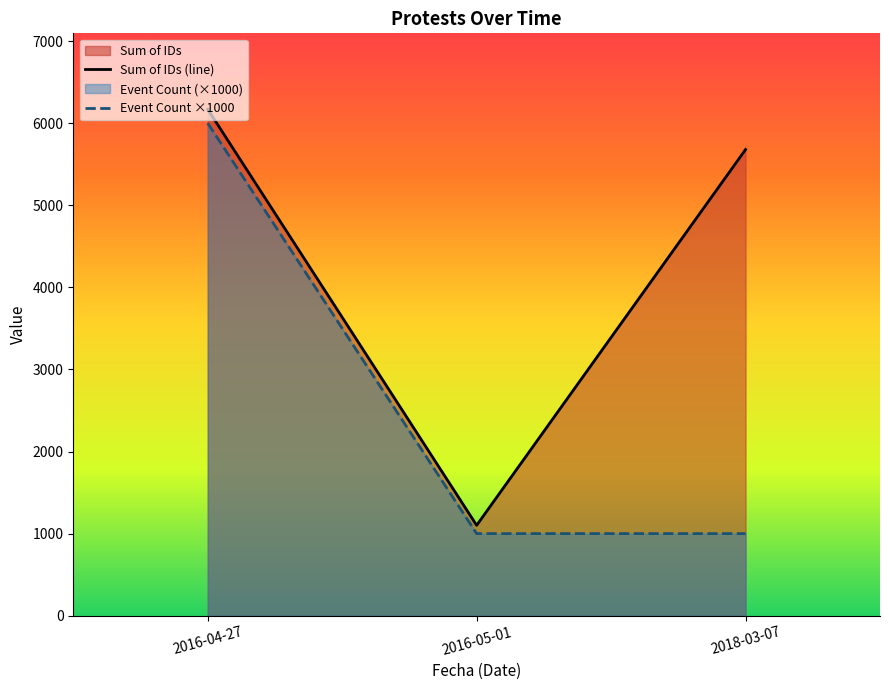

Which category has the lowest value in the Event Count ×1000 series?

2016-05-01